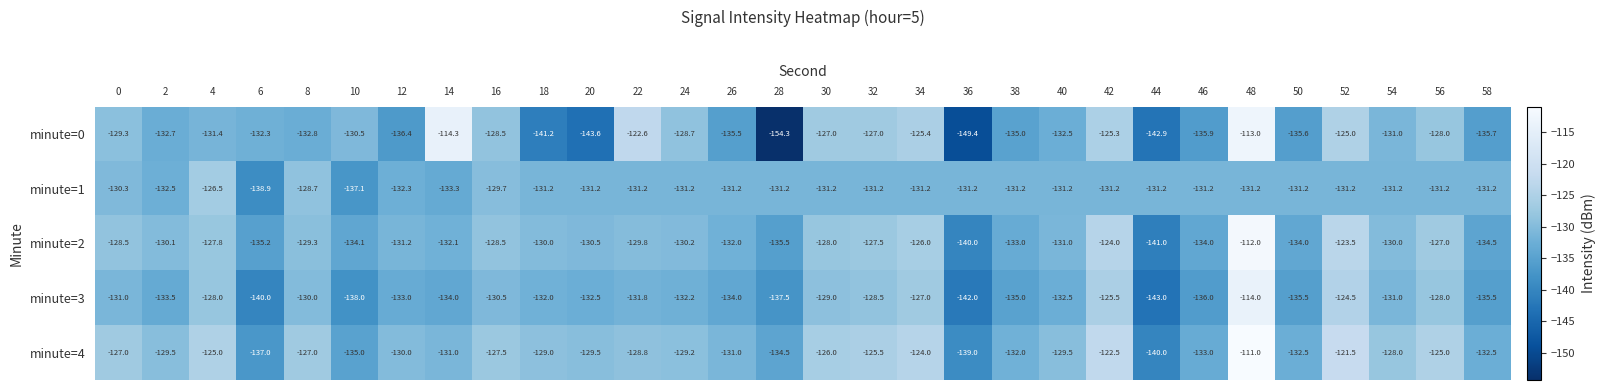

Is it true that minute=2 equals -127.5 at 32?

True